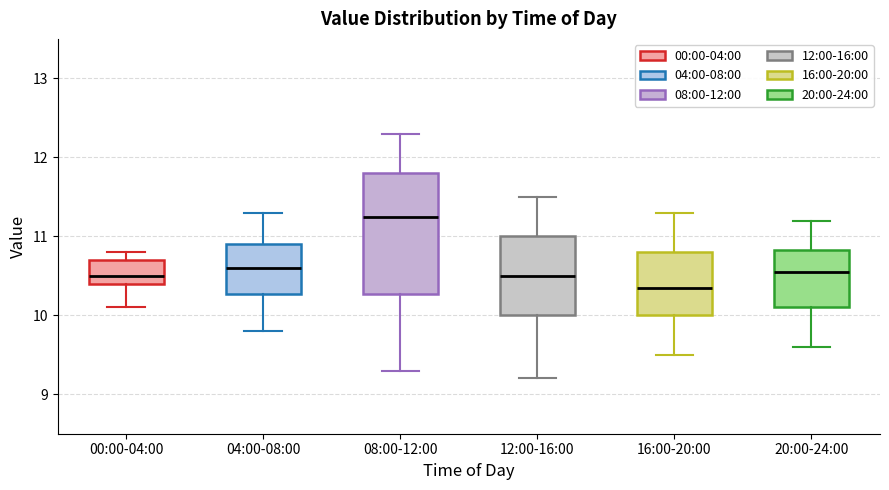

Which box is the tallest, from its lower edge to its upper edge?

08:00-12:00